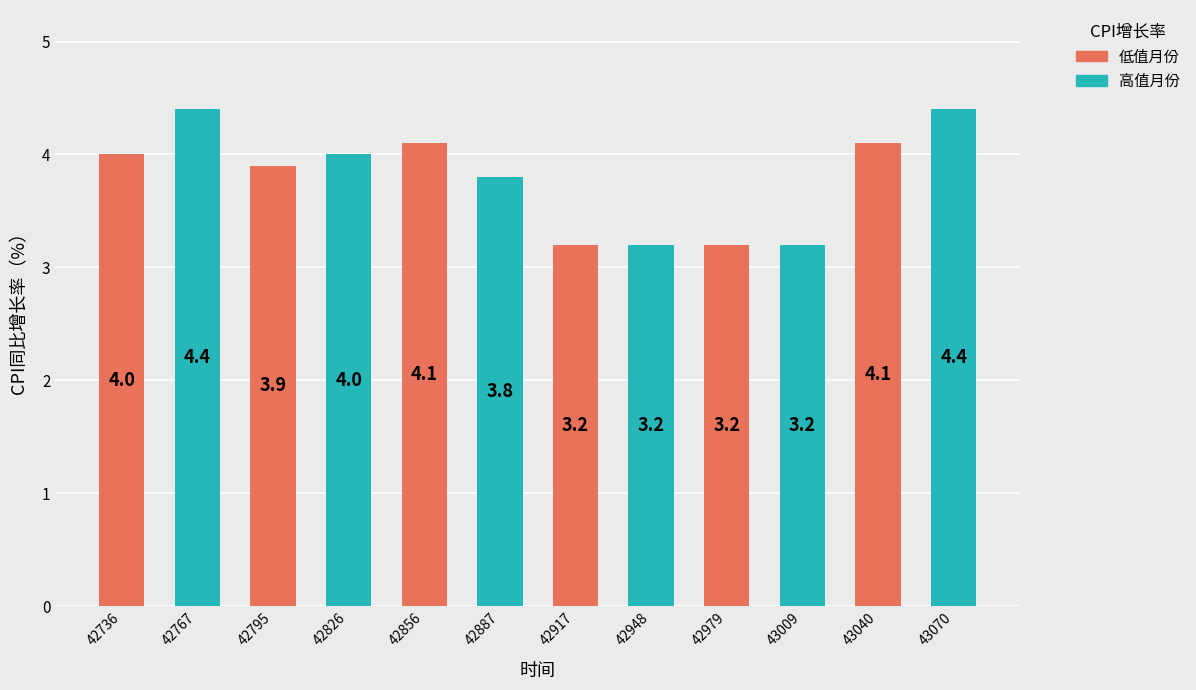

True or false: the data shows 7.8 at 43070.

False